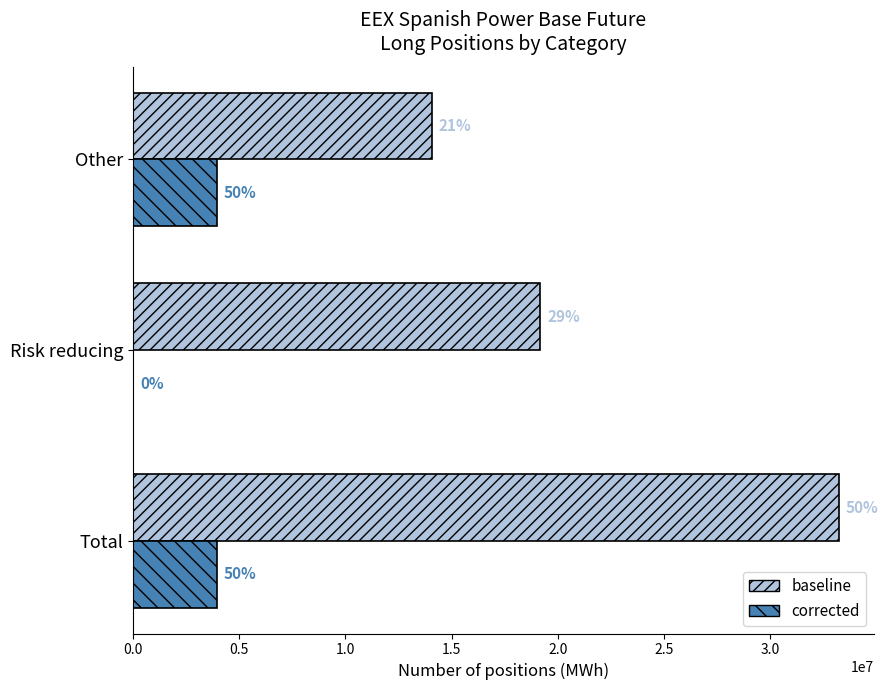

Rank the series by their average value, from lowest to highest.

corrected, baseline